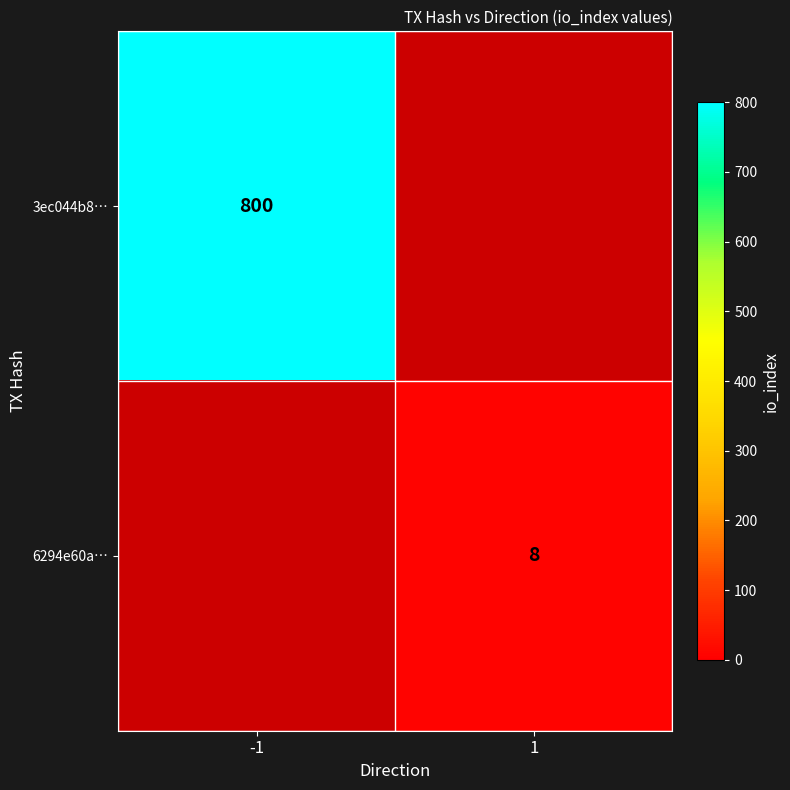

Count the number of data series in this chart.

2